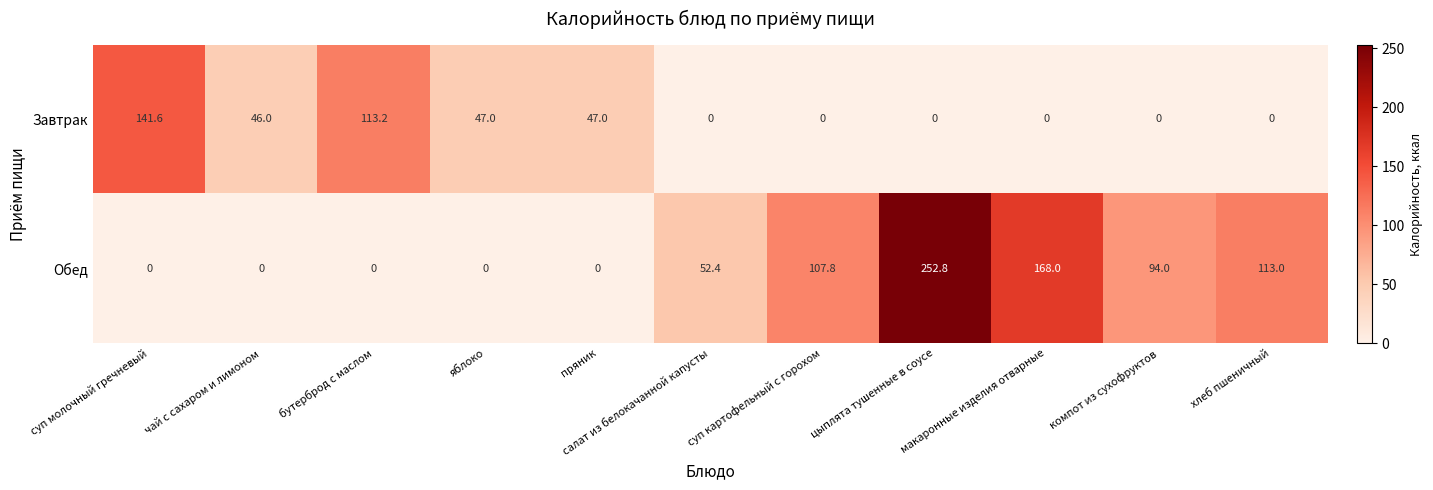

List the series in order of their overall mean, highest first.

Обед, Завтрак